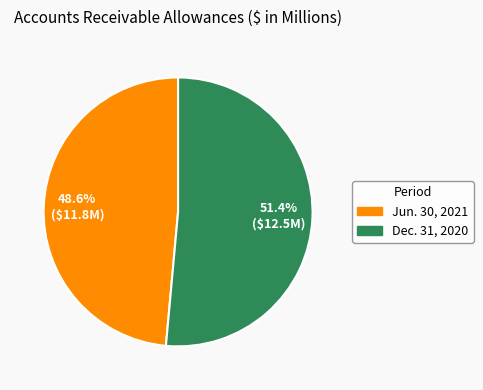

What is the majority slice?

Dec. 31, 2020